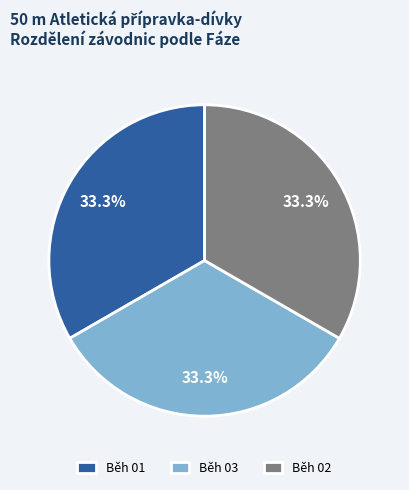

Do Běh 01 and Běh 03 together represent more than half of the pie?

Yes